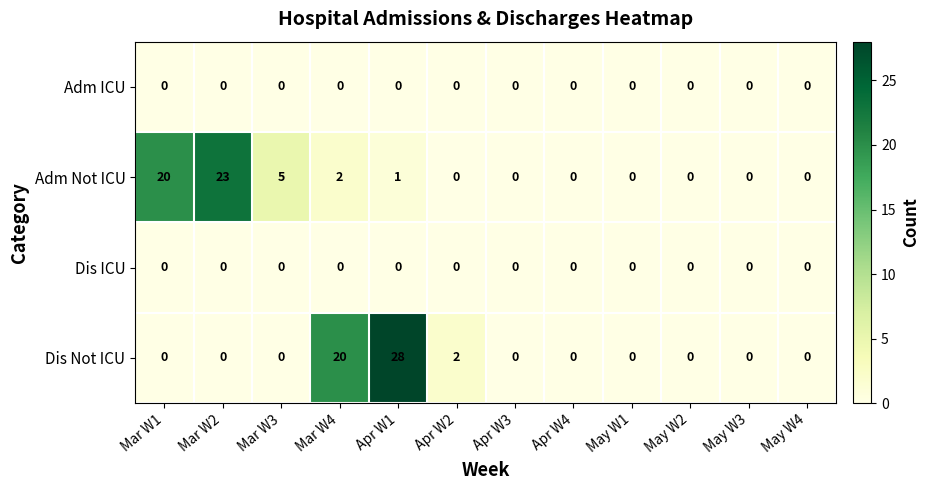

Is the value of Adm Not ICU at Apr W1 greater than the value of Dis Not ICU at Apr W3?

Yes